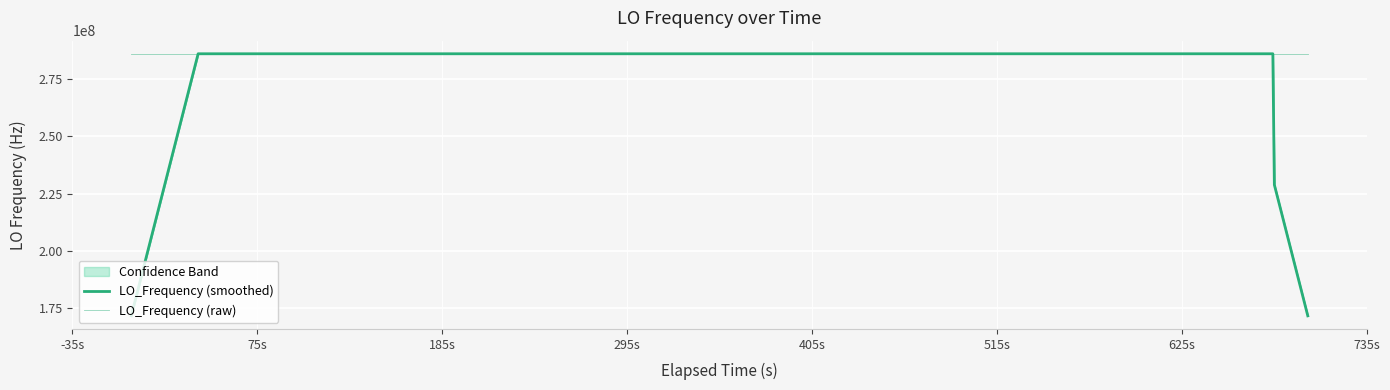

At which label is LO_Frequency (smoothed) closest to 228863040?

75s